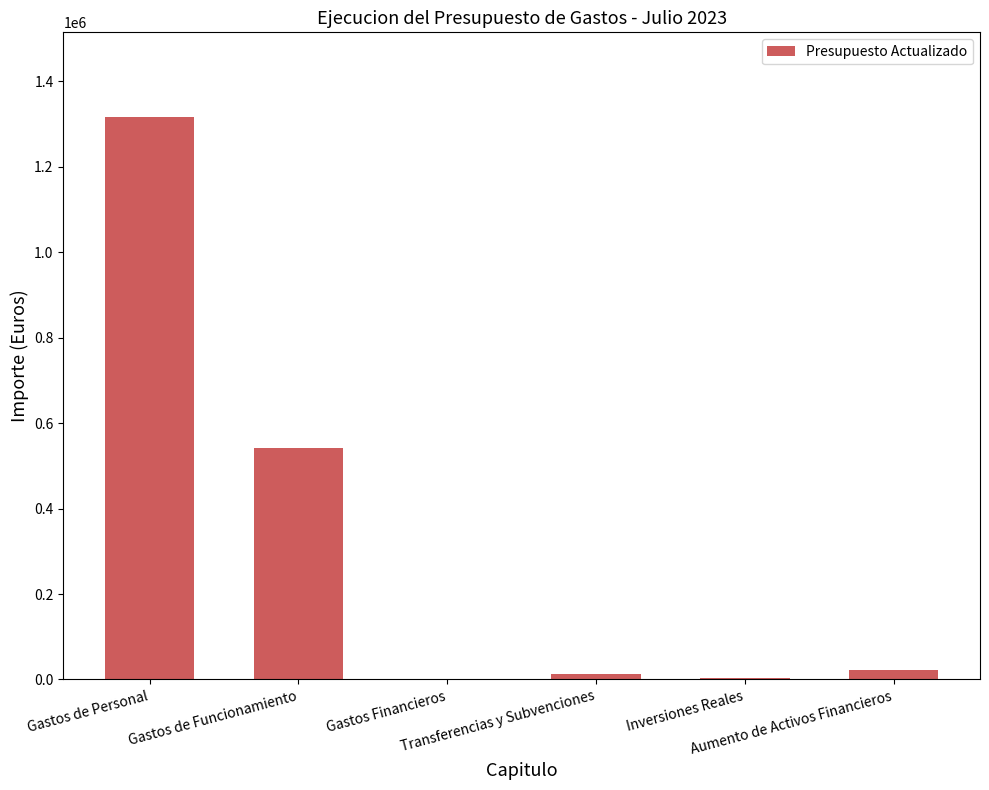

What is the sum of all values?

1897000